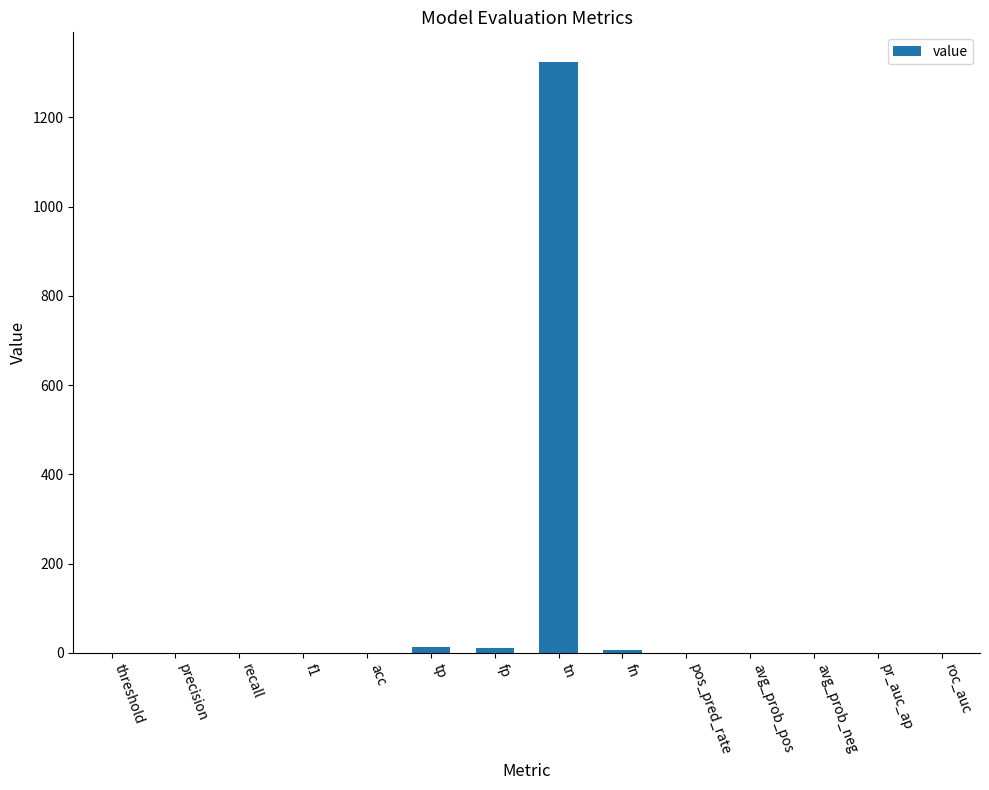

What is the sum of all values?

1360.8